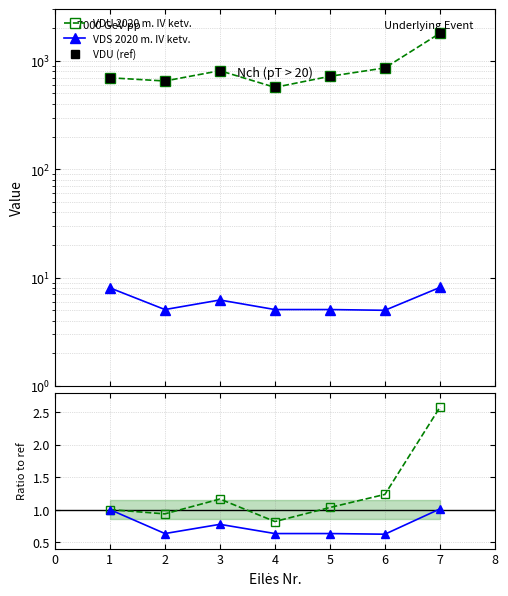

What is the difference between the second highest and minimum values in the VDS 2020 m. IV ketv. series?

0.4